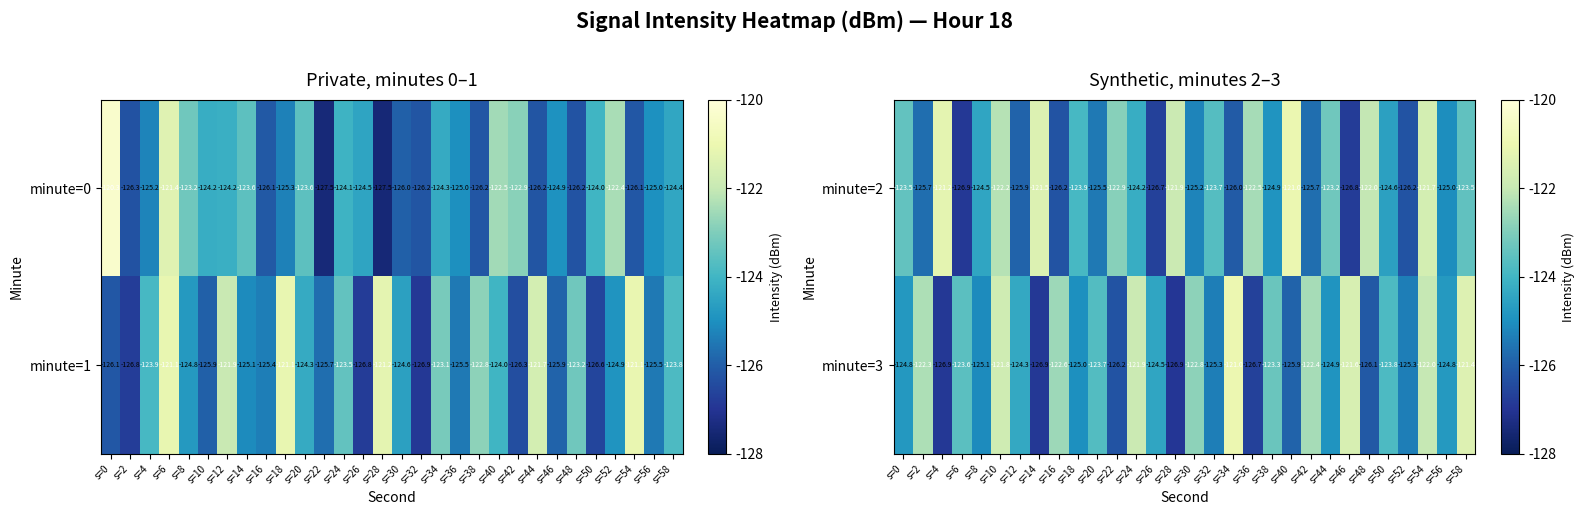

How many data points does each series have?

30